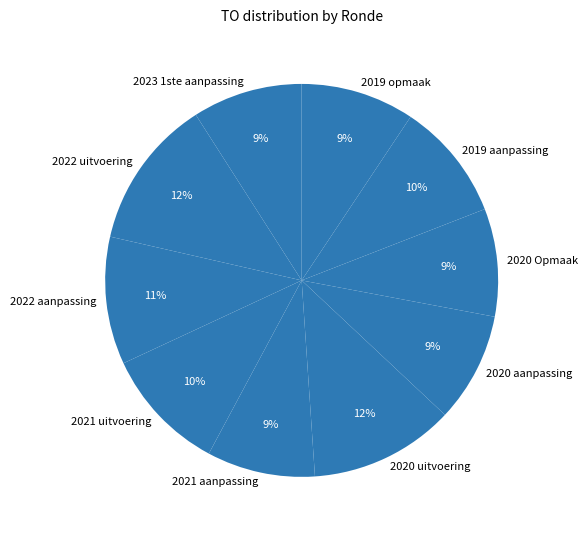

To the nearest percent, what is the difference between the largest and smallest slice percentages?

3%